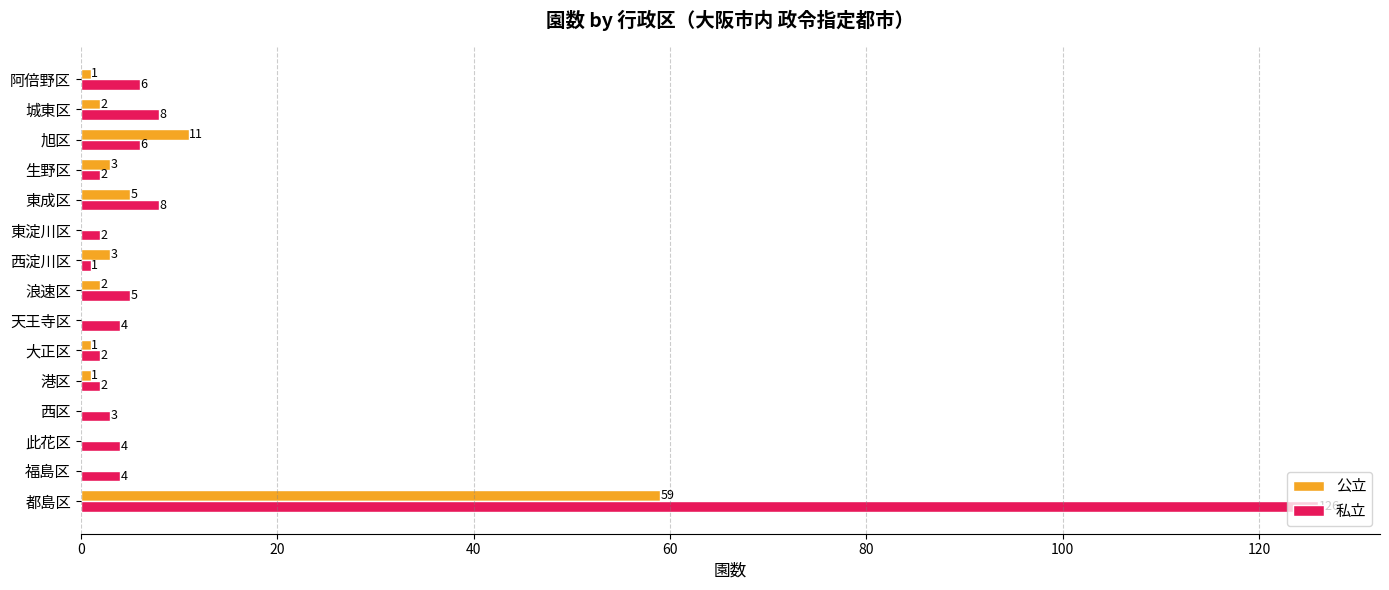

True or false: 私立 has a value of 2 at 港区.

True